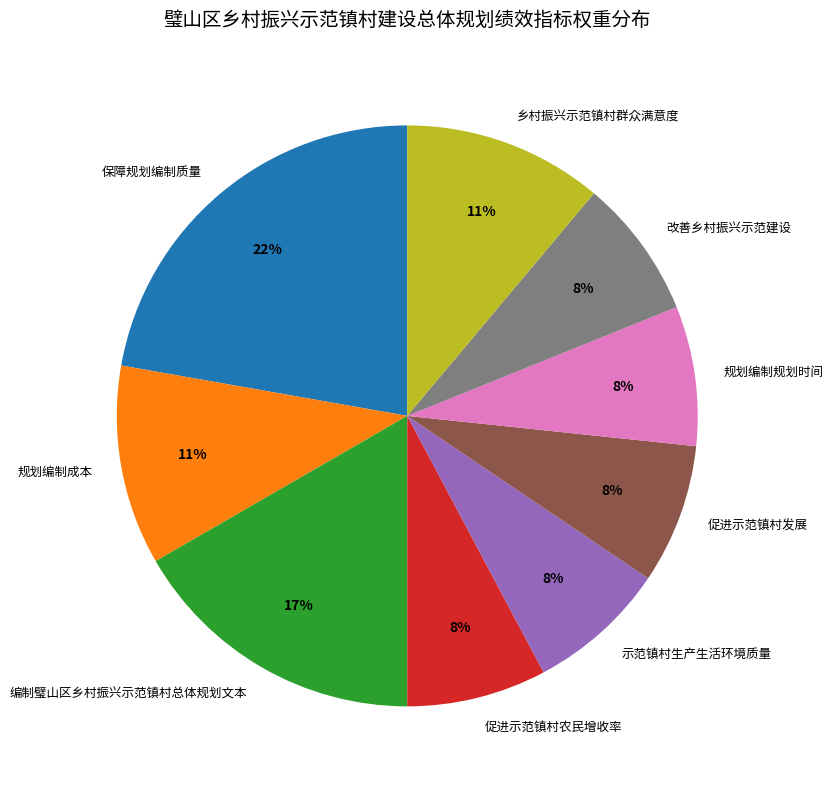

Is the sum of 示范镇村生产生活环境质量 and 保障规划编制质量 greater than half?

No